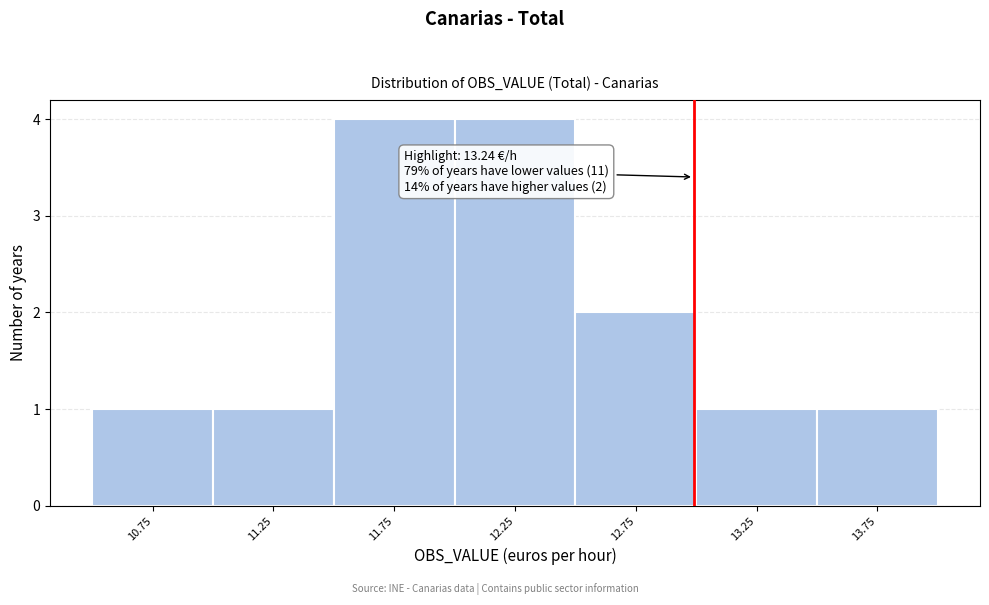

Reading left to right, transcribe all the data shown in this chart.

10.75=1	11.25=1	11.75=4	12.25=4	12.75=2	13.25=1	13.75=1